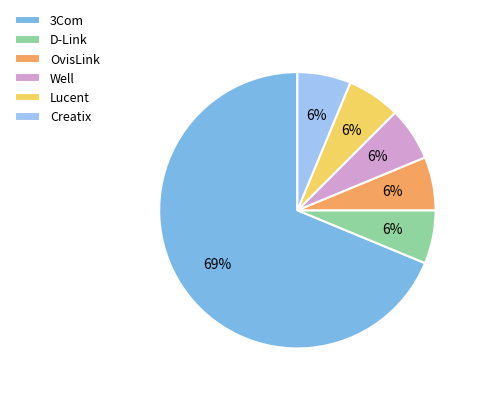

Which slice represents more than half of the pie?

3Com